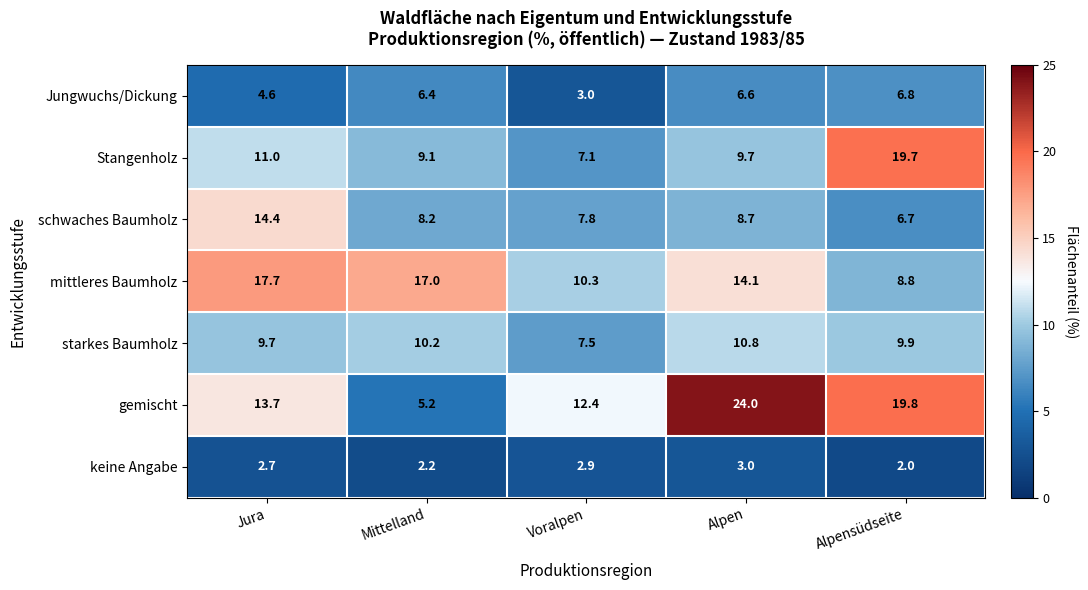

What is the spread (max minus min) of values at Mittelland?

14.8